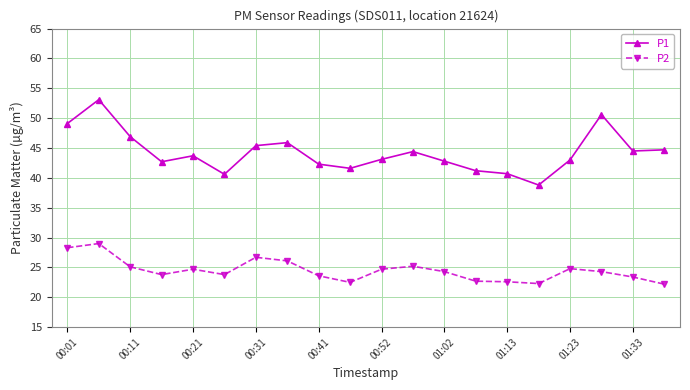

How many categories are shown in the chart?

20